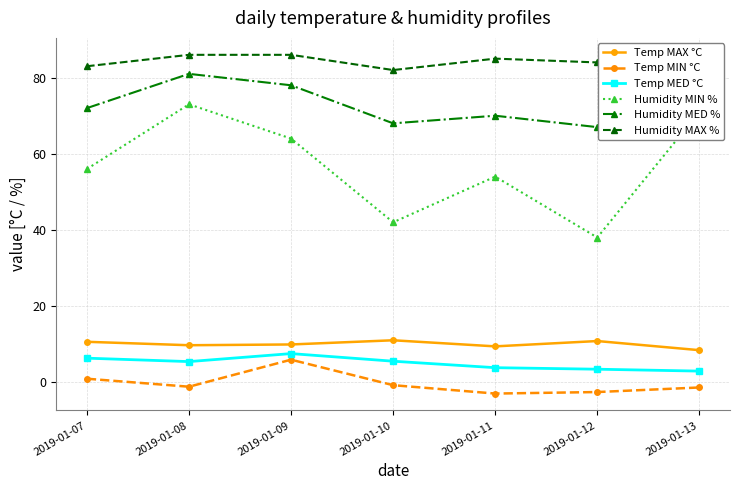

What is the difference between the maximum and minimum values in the Temp MIN °C series?

8.9